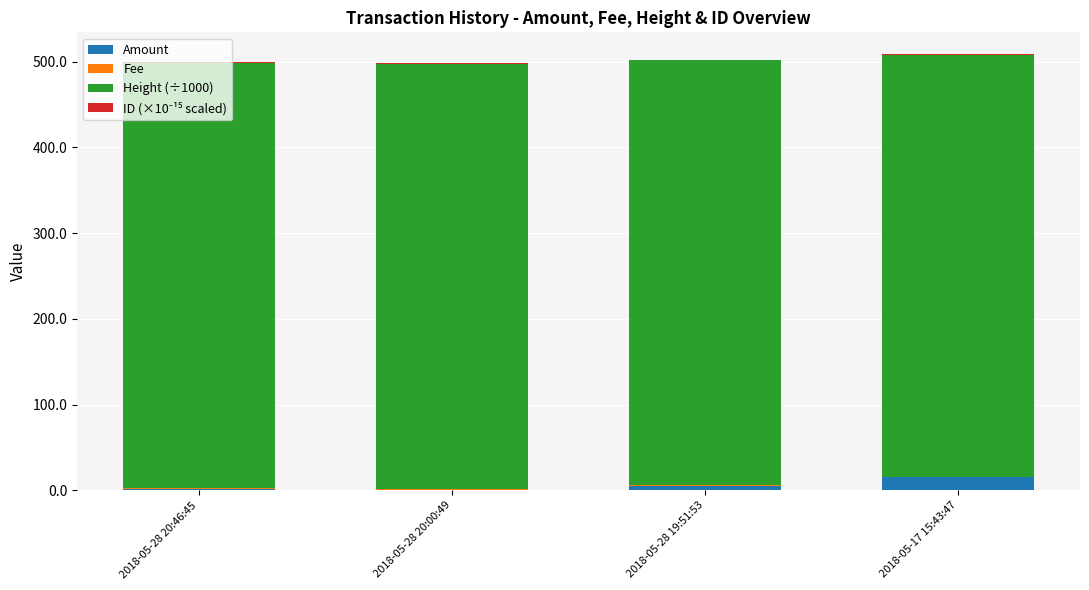

What is the maximum value for Amount?

15.1